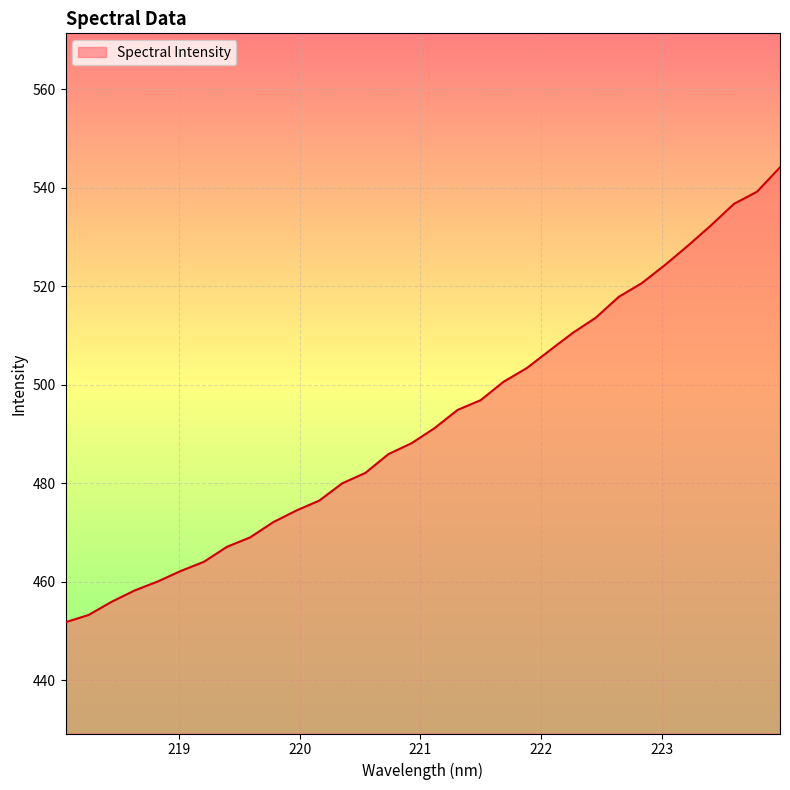

What is the smallest value displayed?

451.8